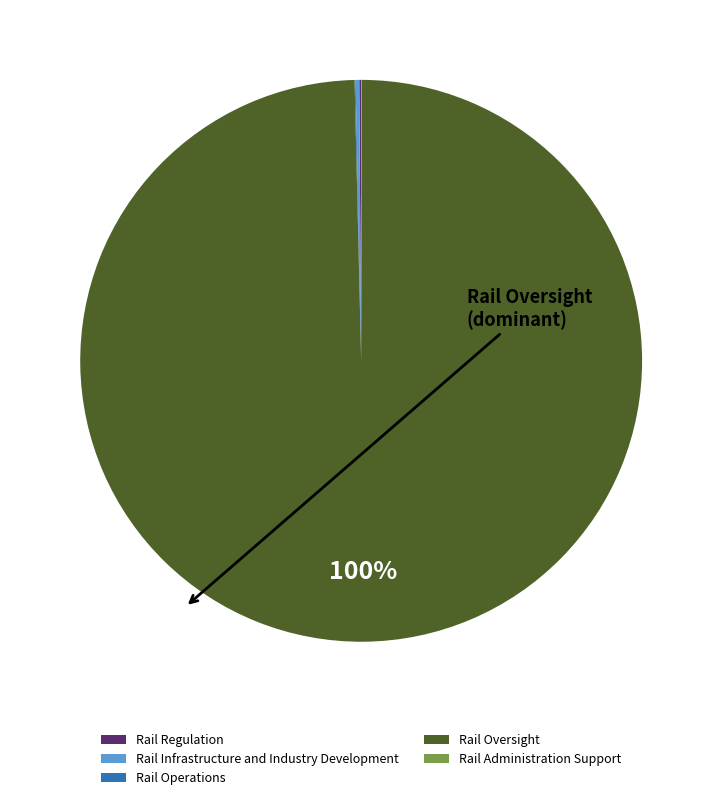

What is the largest slice in the pie chart?

Rail Oversight